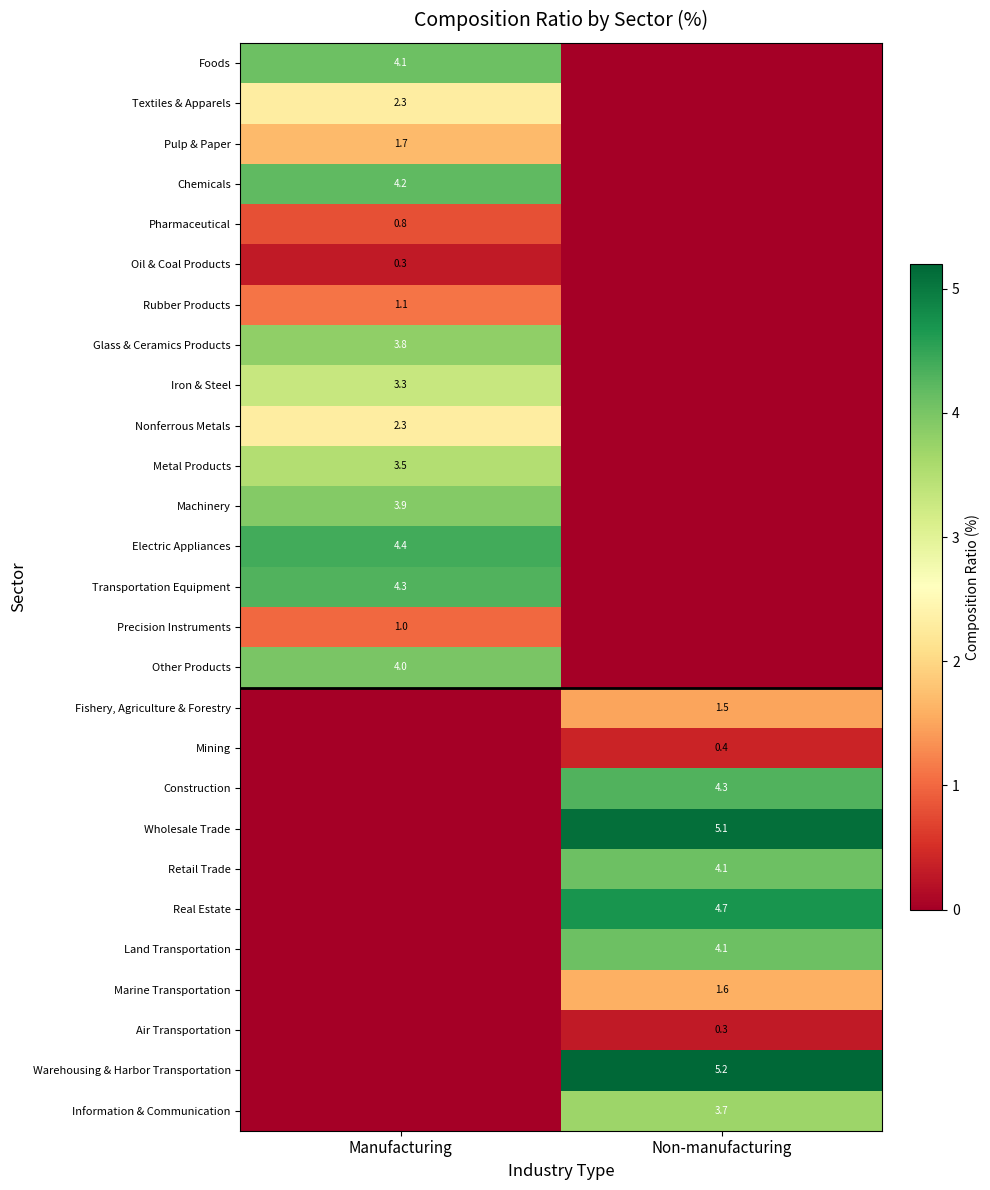

Is it true that Warehousing & Harbor Transportation equals 5.2 at Non-manufacturing?

True